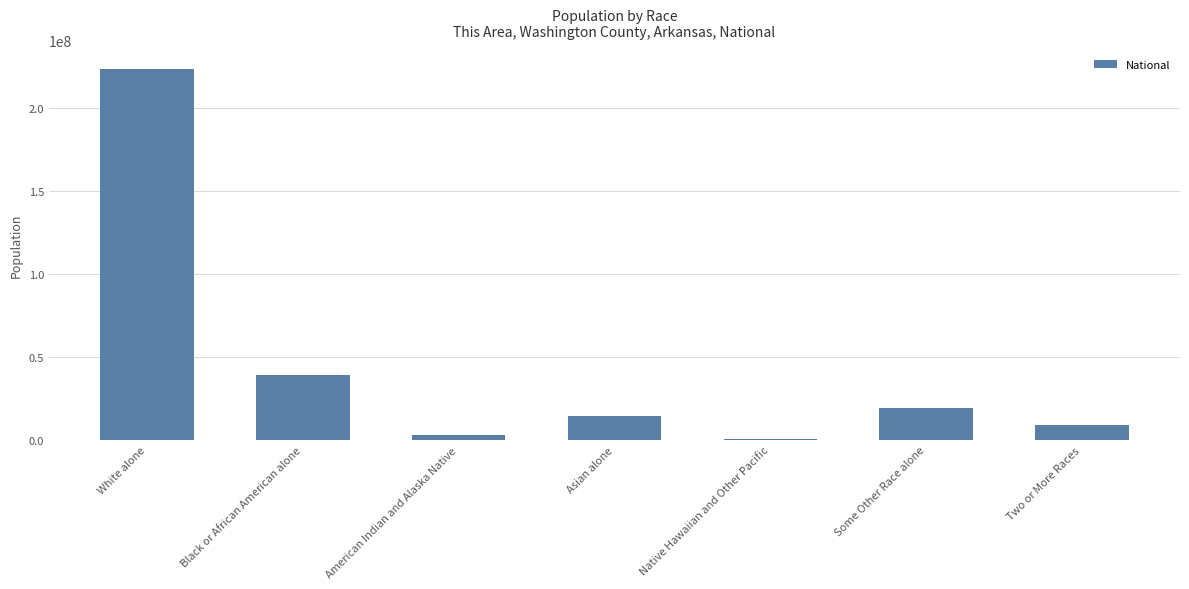

Reading left to right, extract all data points from this chart.

223553265	38929319	2932248	14674252	540013	19107368	9009073